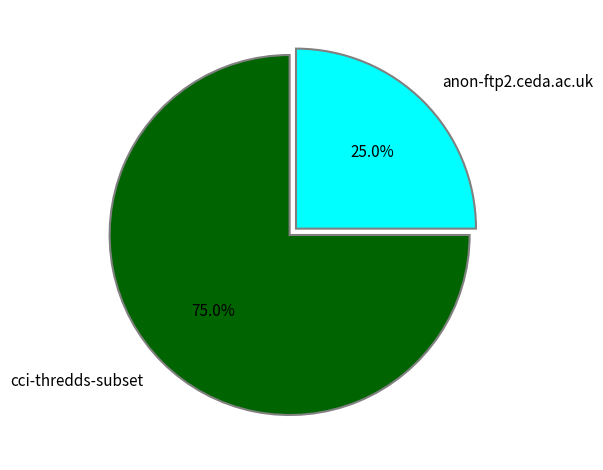

To the nearest percent, what portion does cci-thredds-subset represent?

75%